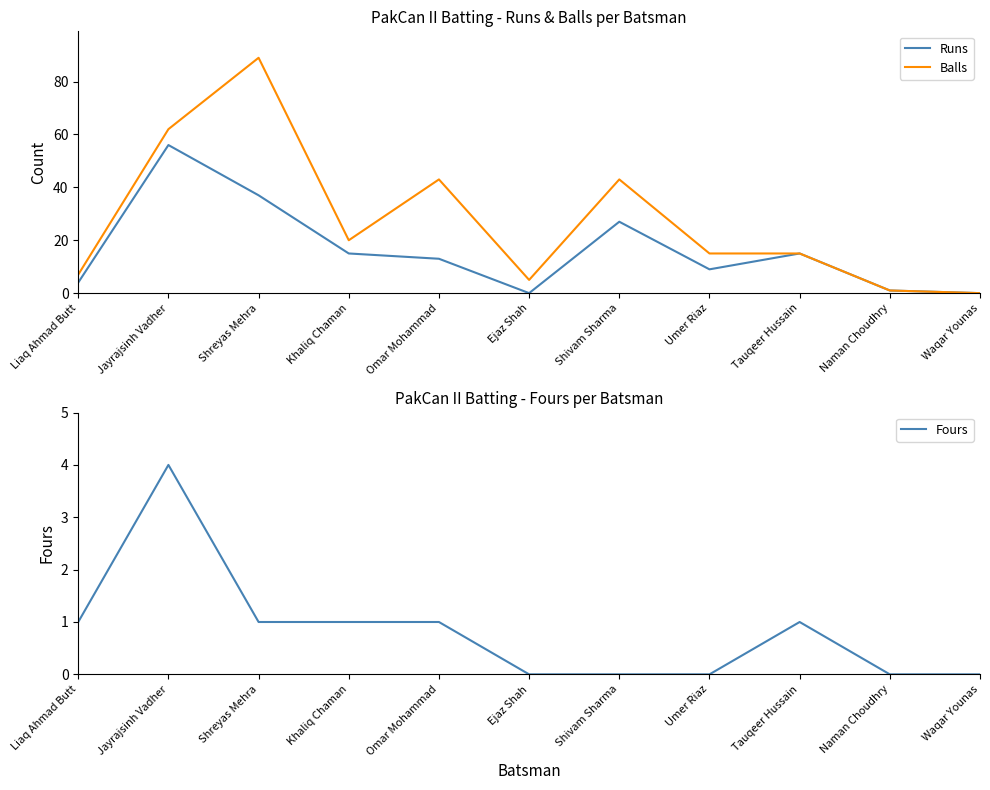

True or false: Runs and Balls intersect in this chart.

False